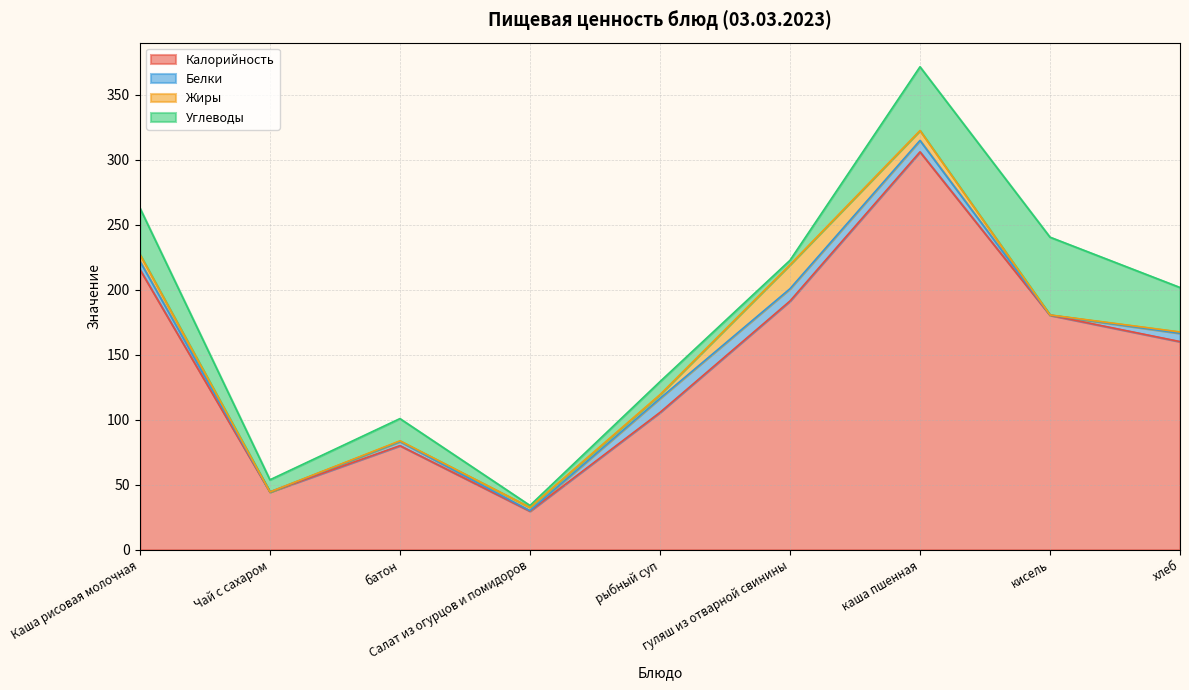

How many data points does each series have?

9